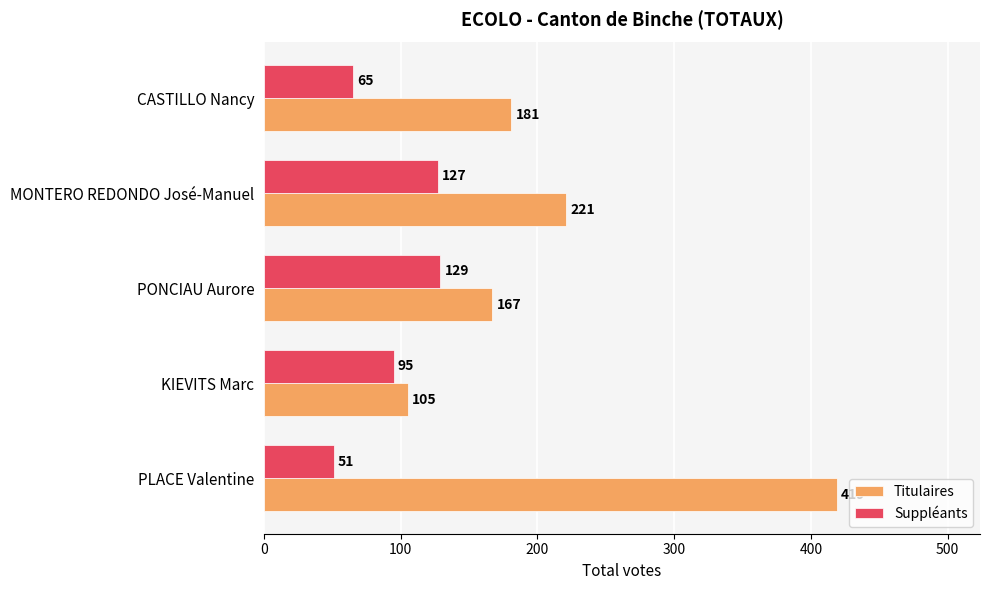

What is the greatest value displayed?

419